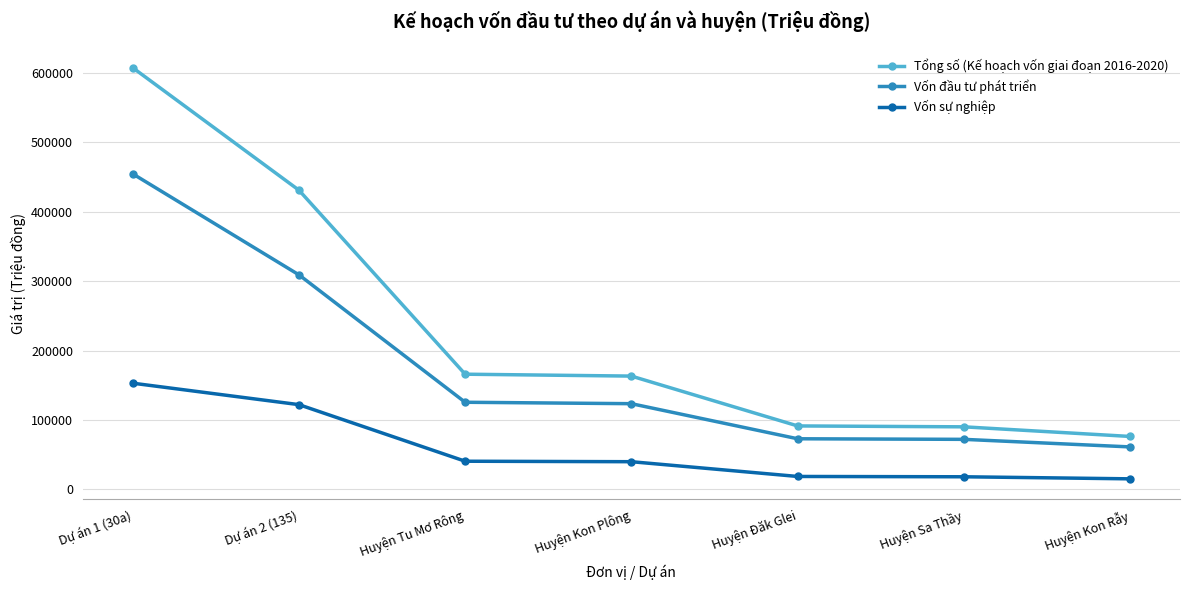

What is the sum of all Vốn đầu tư phát triển values?

1218401.2